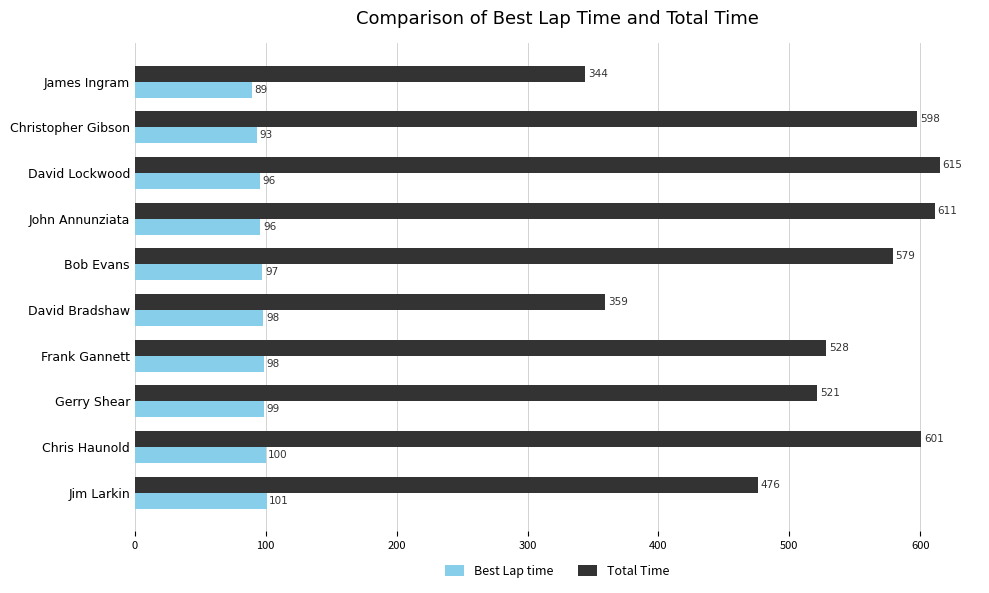

Where is Best Lap time nearest to the value 94?

Christopher Gibson